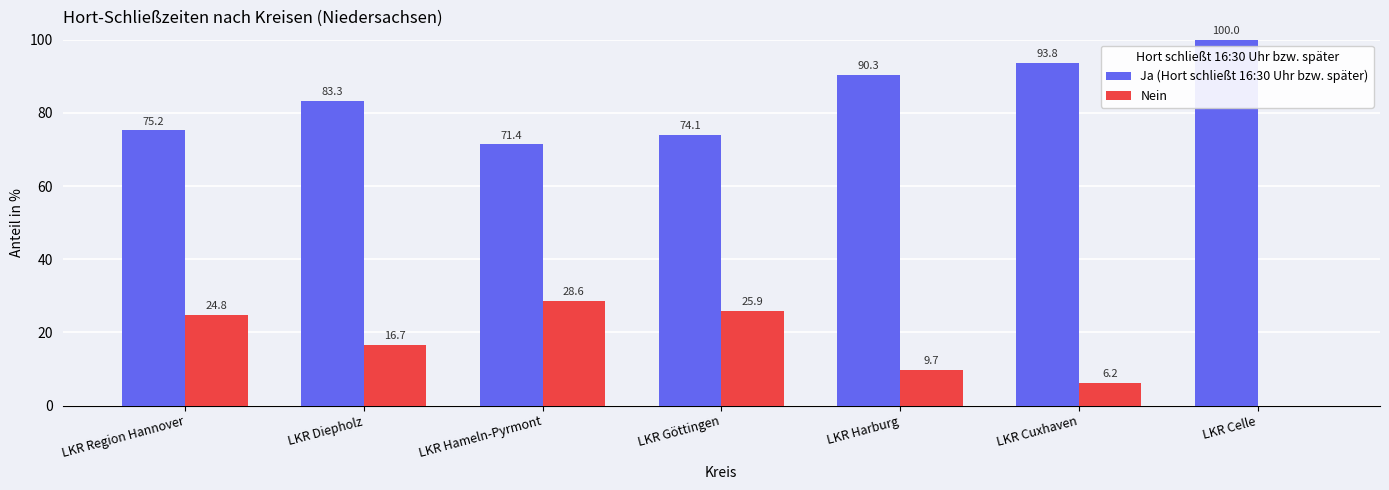

Which category has the highest value in the Nein series?

LKR Hameln-Pyrmont